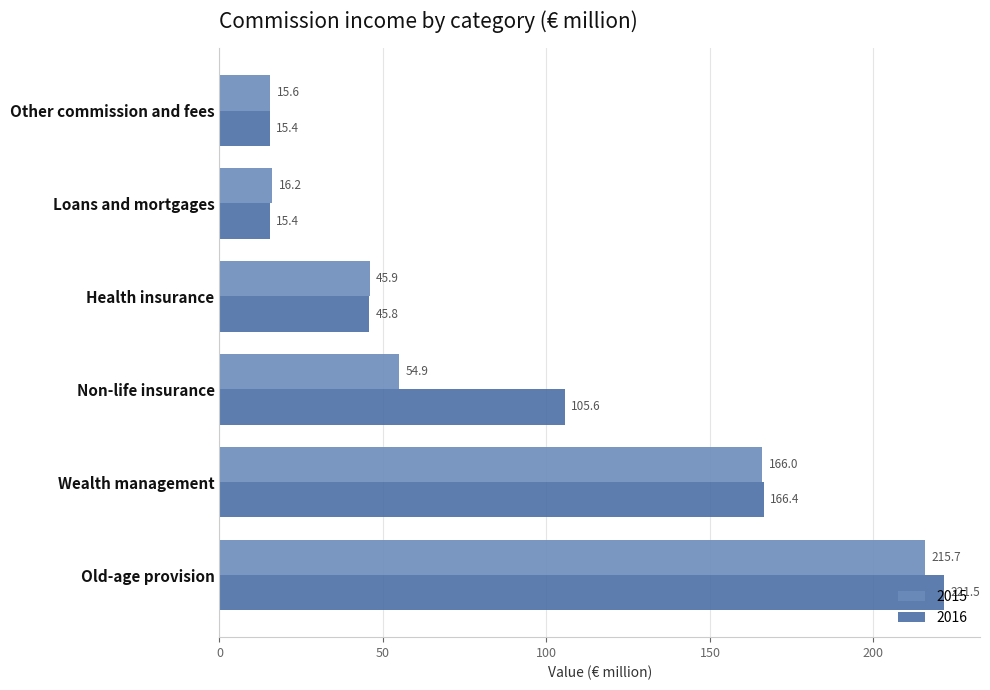

At which category is the sum across all series the highest?

Old-age provision